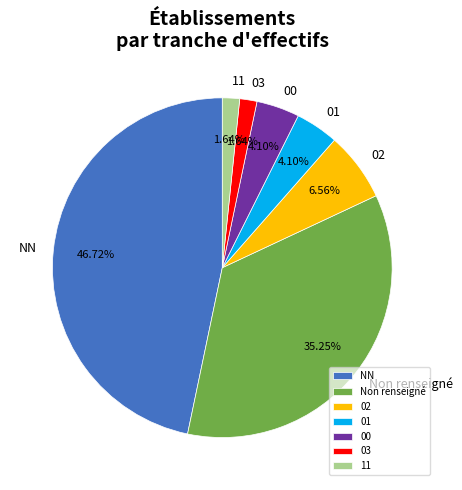

Does 00 account for over 50% of the chart?

No